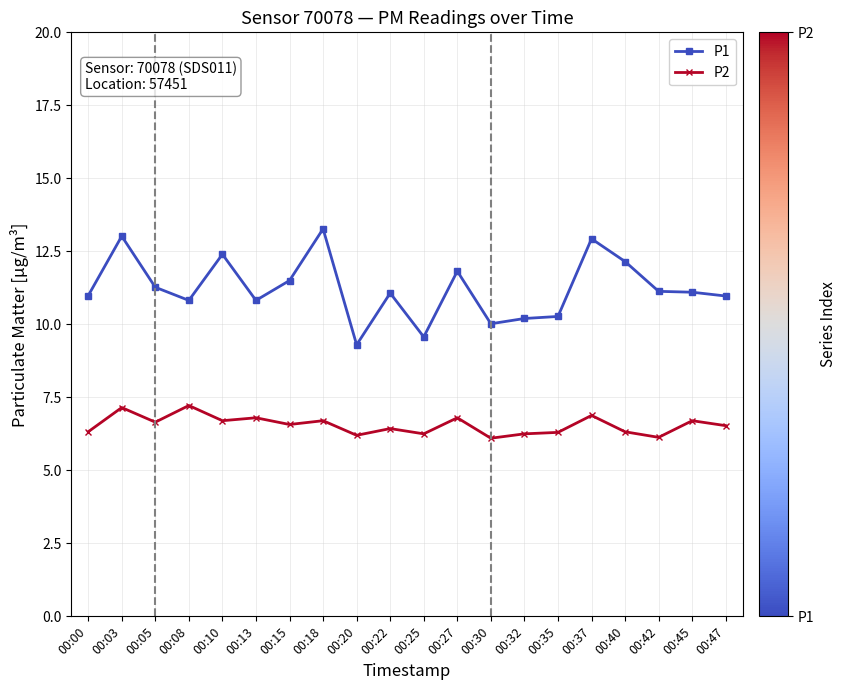

Rank the series by their maximum value, from lowest to highest.

P2, P1